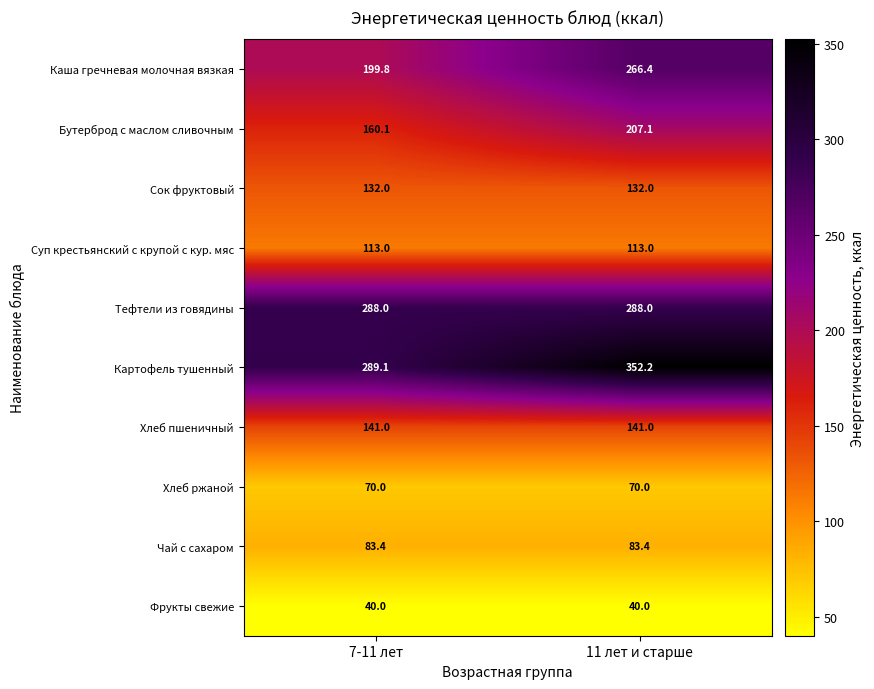

Which label corresponds to the largest value in the chart?

11 лет и старше